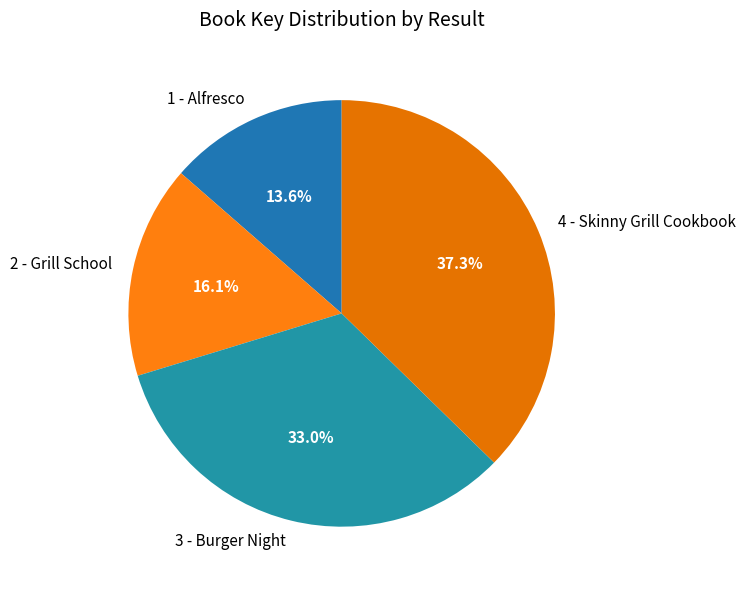

What is the ratio of the value at 1 - Alfresco to the value at 4 - Skinny Grill Cookbook?

0.4